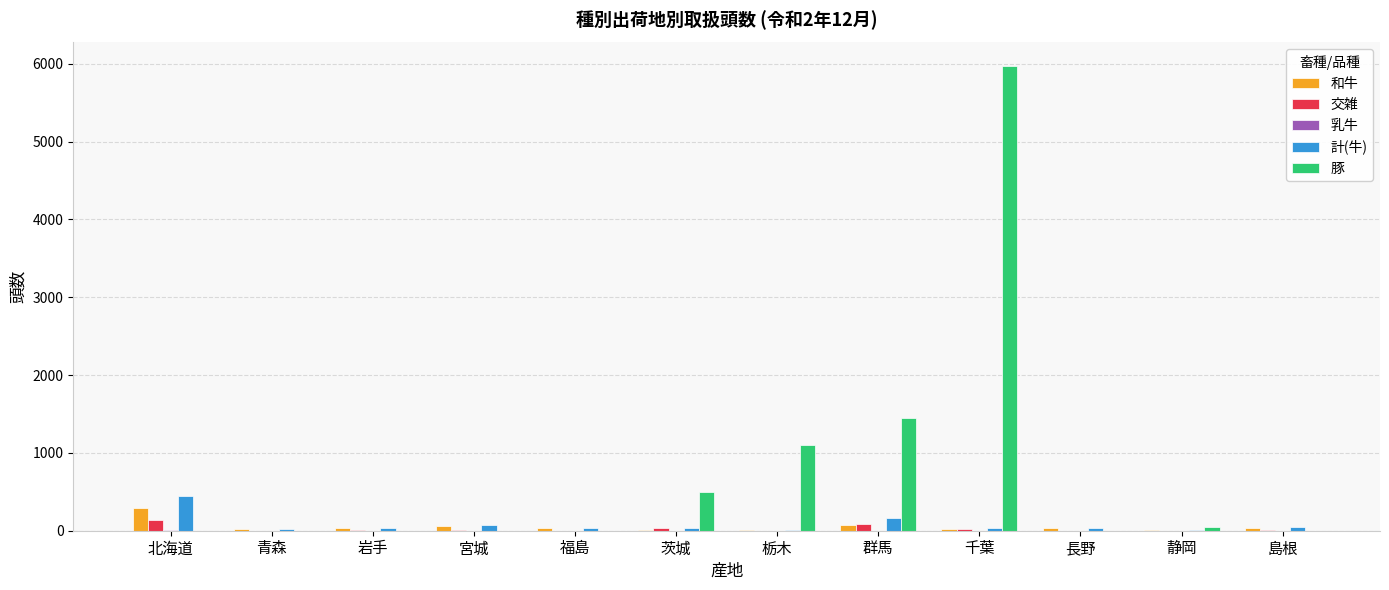

Which series has the largest total across all categories?

豚